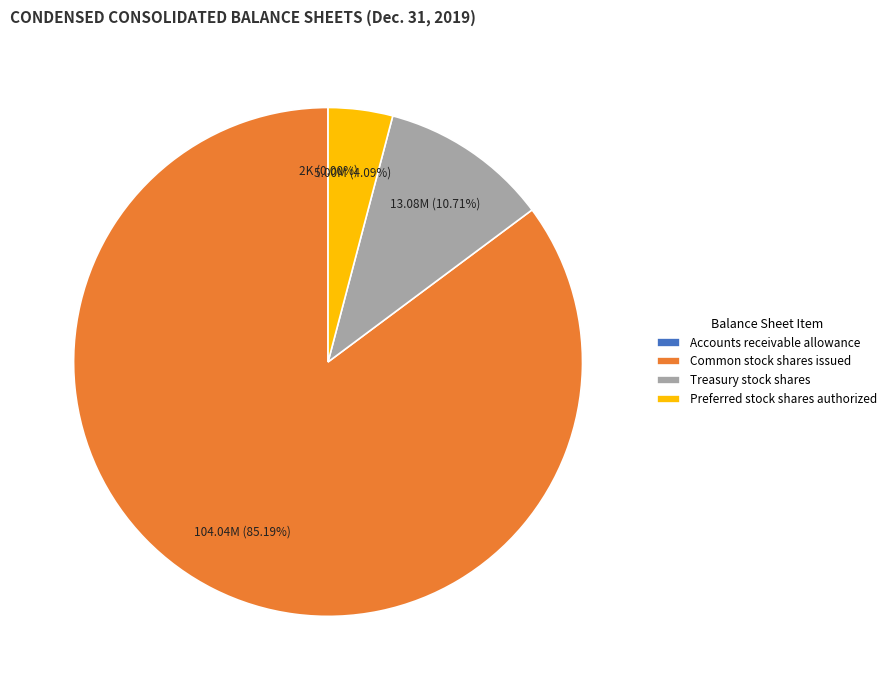

To the nearest percent, what portion does Treasury stock shares represent?

11%